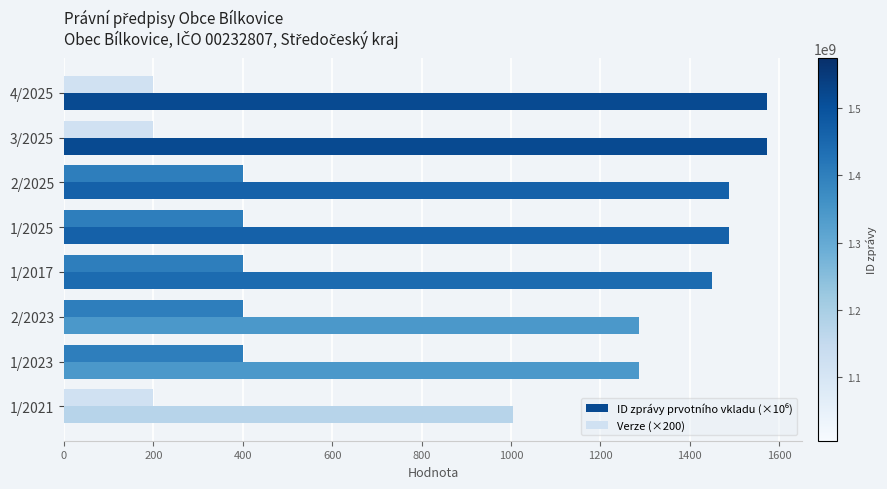

At how many categories does at least one series exceed 1169?

7